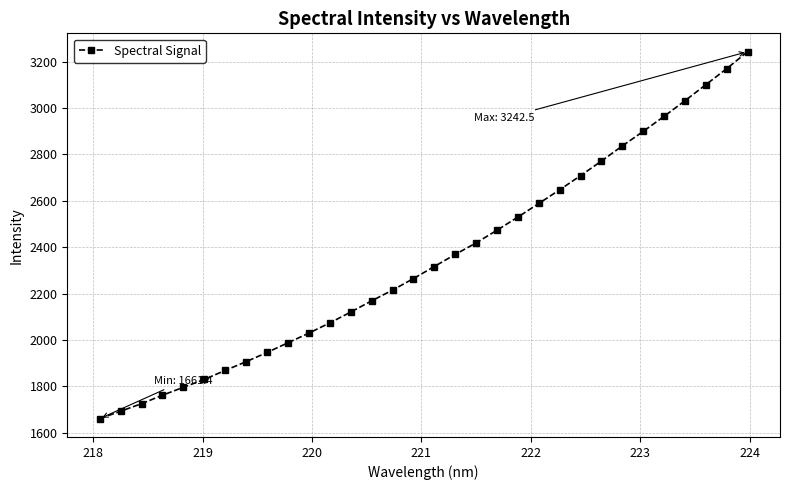

How many values exceed 2316?

16